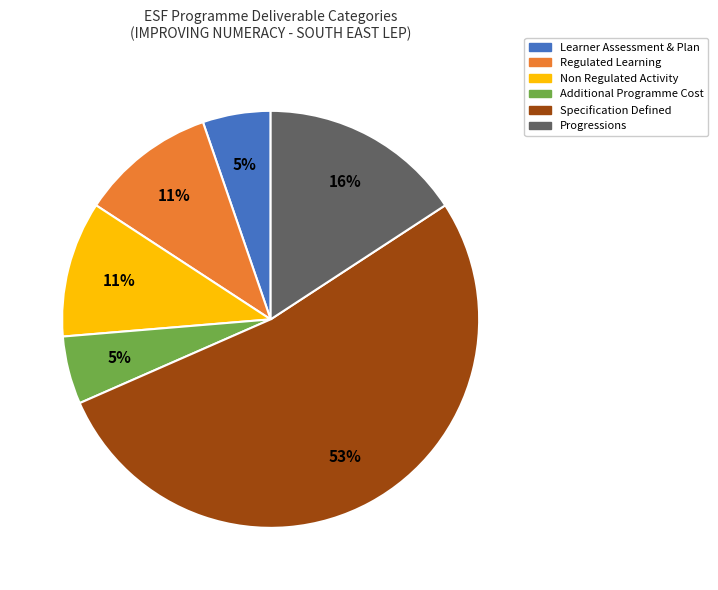

To the nearest percent, what is the average slice percentage?

17%